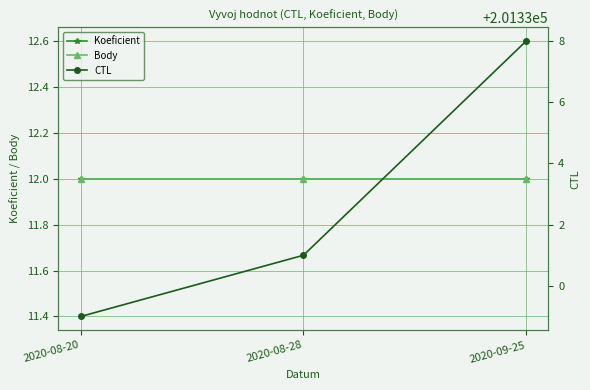

How many series are shown in this chart?

3